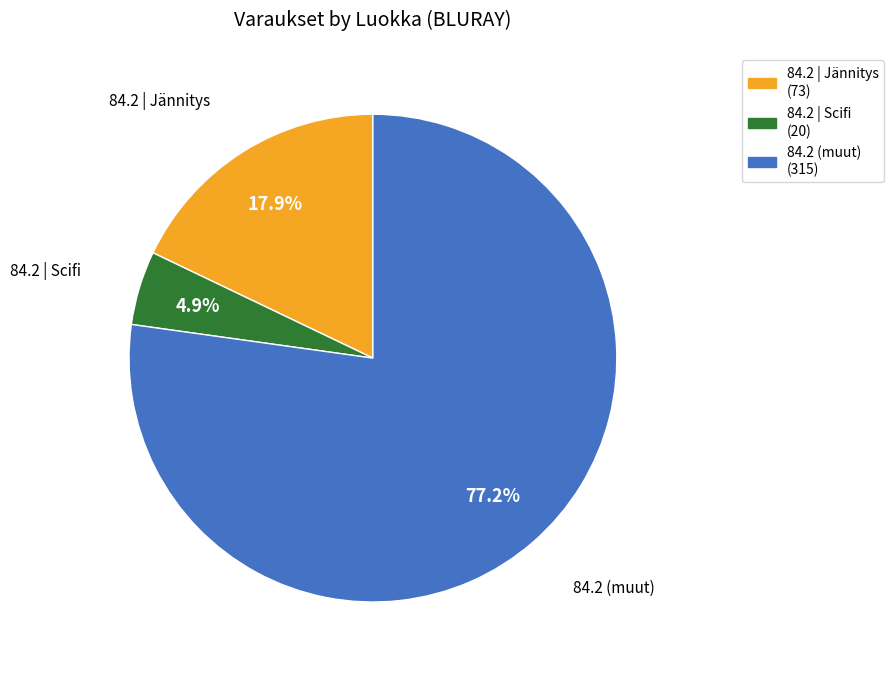

Does any single category account for the majority?

Yes